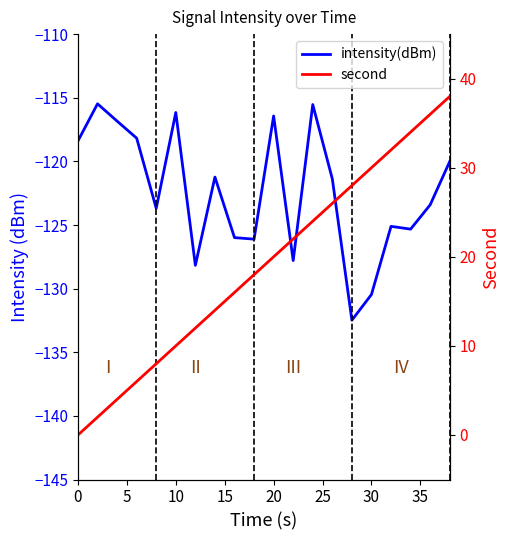

True or false: second has more than 2 points higher than both neighbors.

False